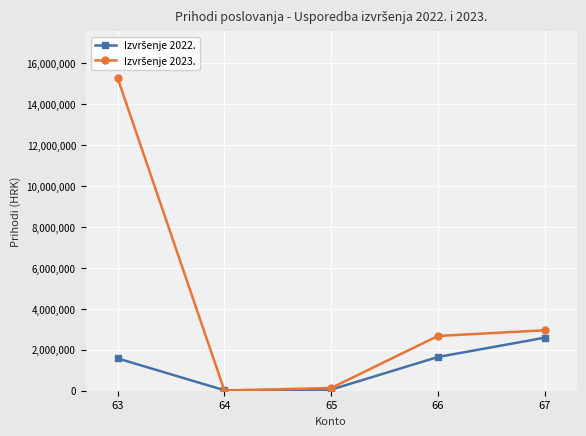

What is the maximum value shown in the chart?

15266985.4